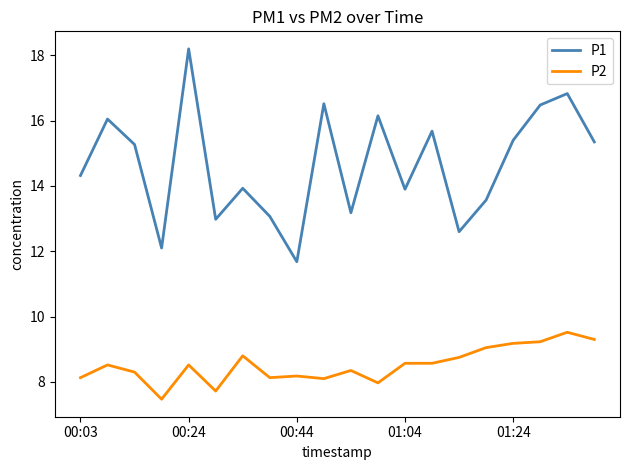

What is the lowest value of the P2 series?

7.5